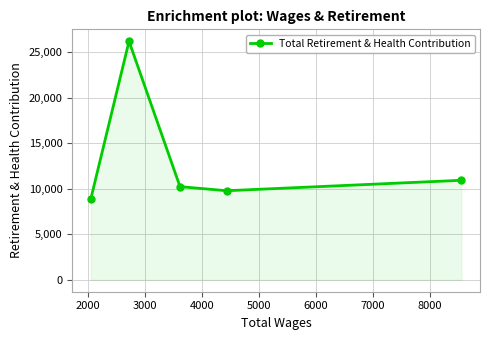

How many interior local peaks (higher than both neighbors) does the data have?

1